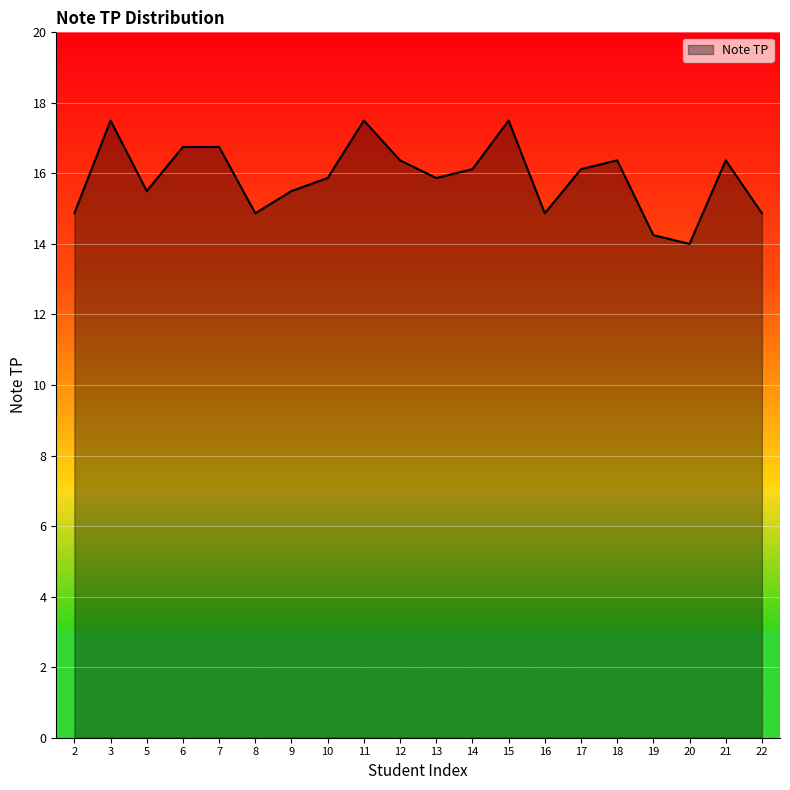

What is the greatest value displayed?

17.5